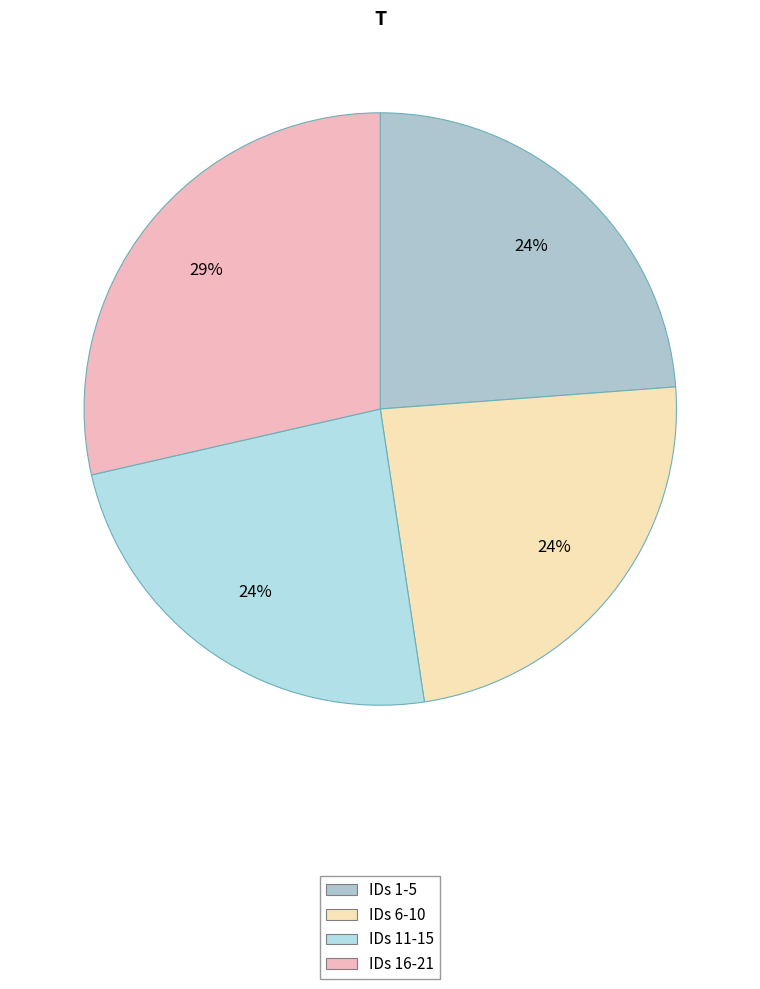

How many slices are in this pie chart?

4